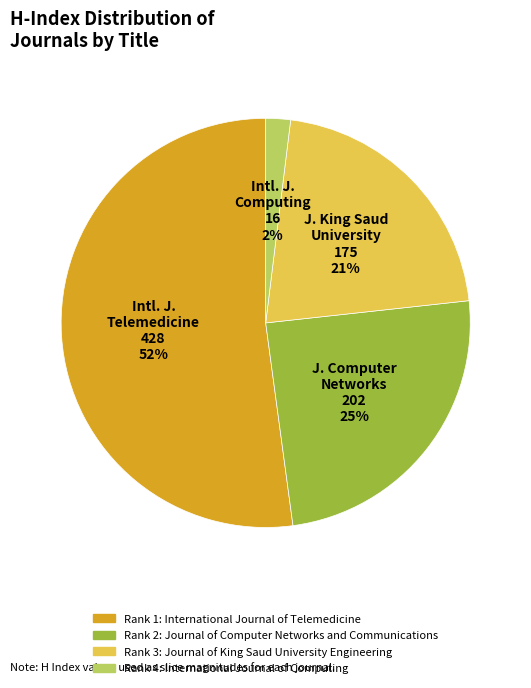

To the nearest percent, what is the average slice percentage?

25%